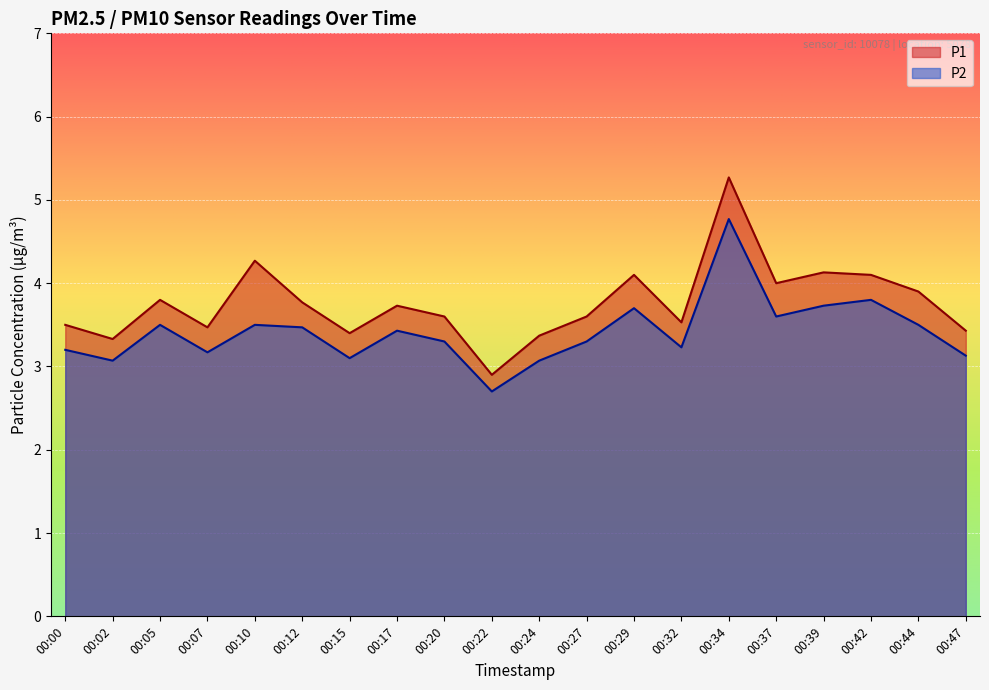

The value of P2 at 00:10 is 0.9. True or false?

False